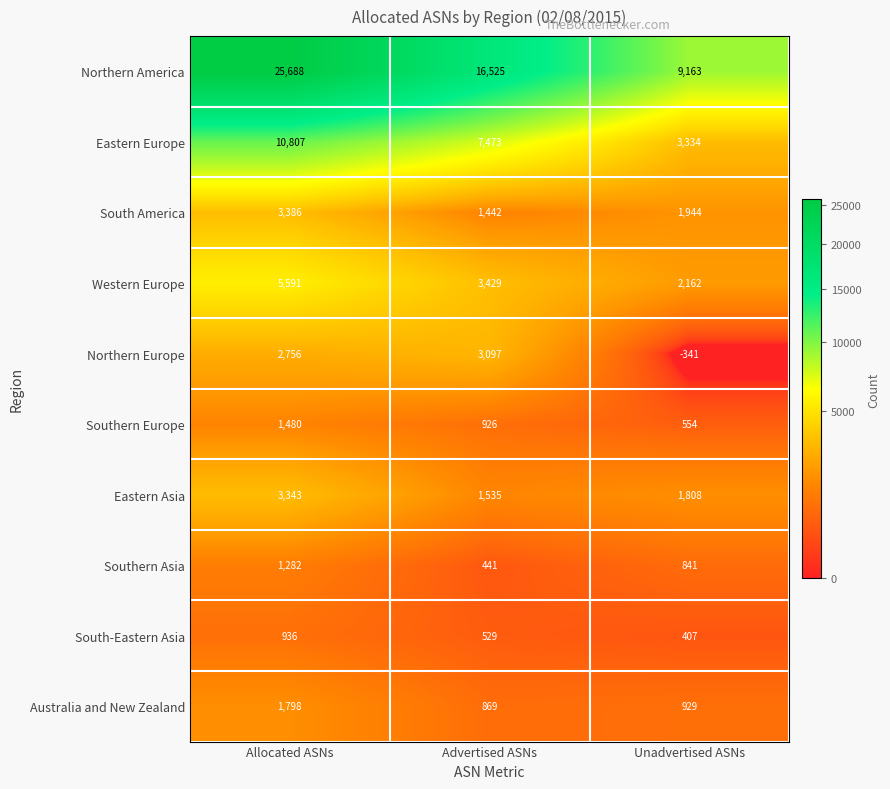

What is the difference between the maximum and minimum values in the Western Europe series?

3429